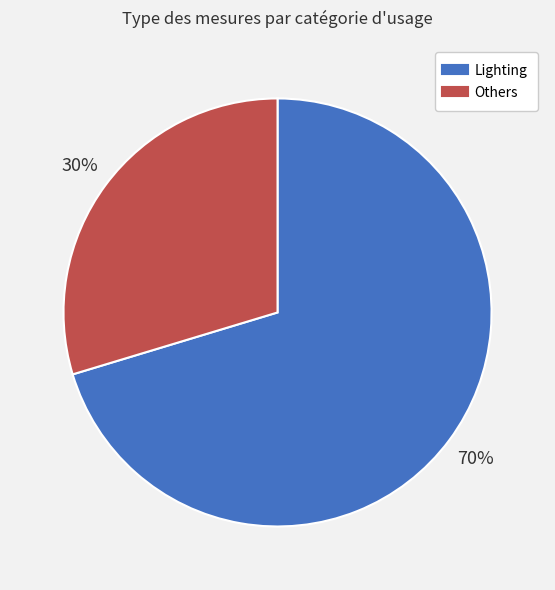

Does any single category account for the majority?

Yes